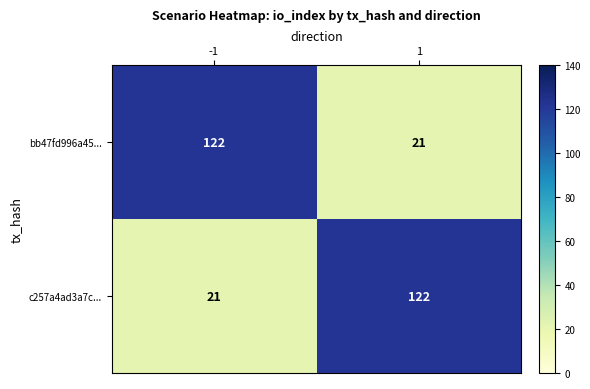

What is the average value of the bb47fd996a45... series?

72